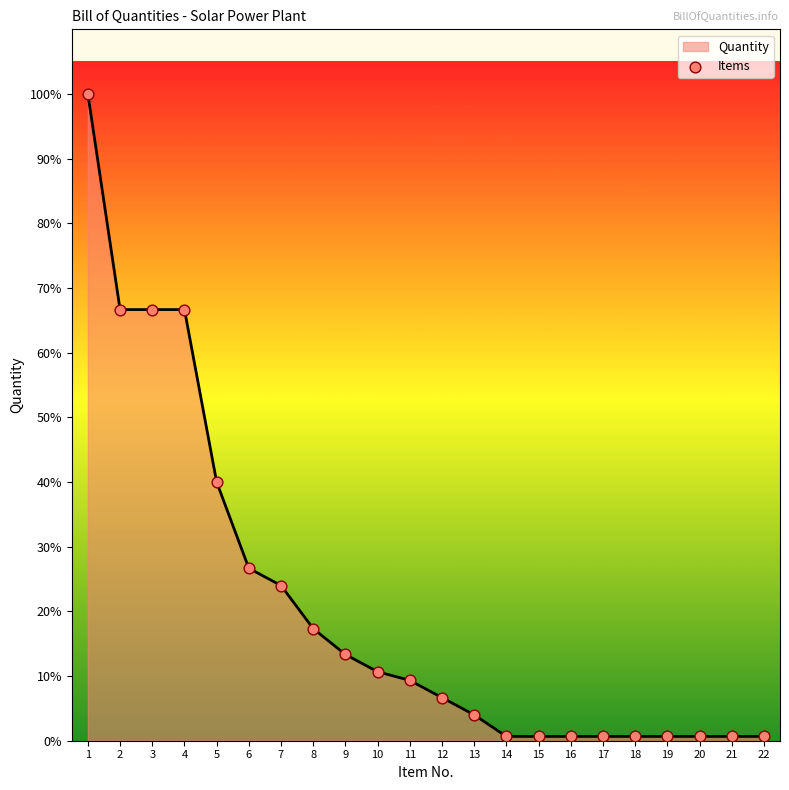

Does the chart have visible grid lines?

No